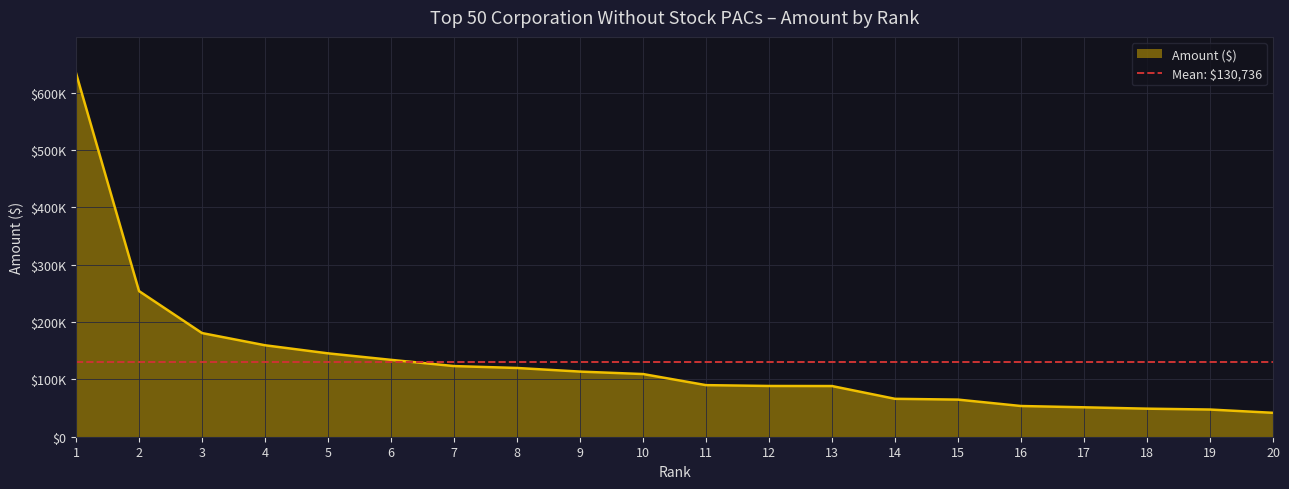

Reading left to right, extract all data points from this chart.

1=634102.9	2=254061.0	3=180803.1	4=159522.3	5=145423.6	6=134084.0	7=123232.5	8=119920.4	9=113609.4	10=109321.9	11=89982.8	12=88517.1	13=88378.6	14=66118.9	15=64731.1	16=53557.9	17=51318.5	18=48926.0	19=47413.5	20=41699.0